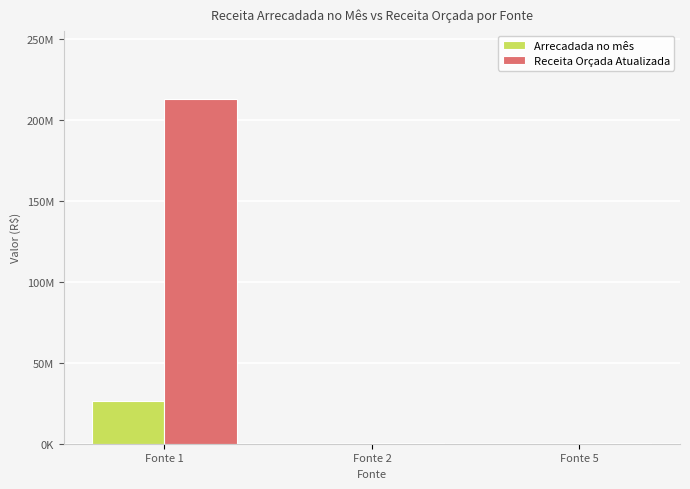

Which category has the highest value in the Receita Orçada Atualizada series?

Fonte 1